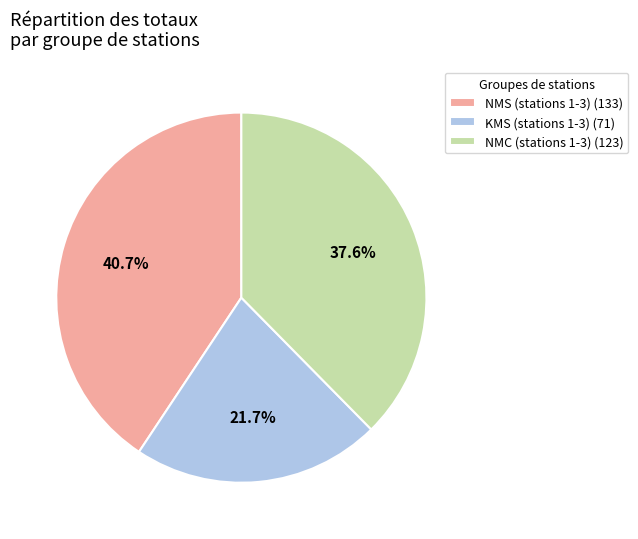

Between NMS (stations 1-3) (133) and KMS (stations 1-3) (71), which is larger?

NMS (stations 1-3) (133)